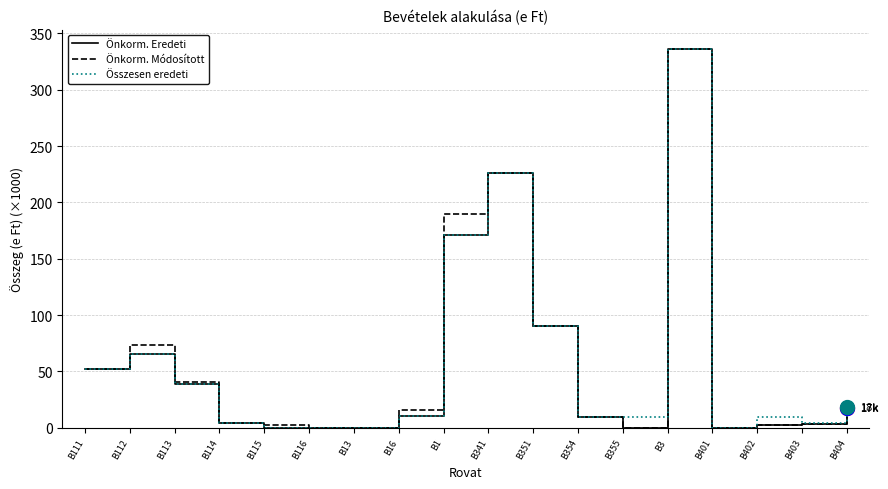

Is the value of Önkorm. Eredeti at B113 greater than the value of Összesen eredeti at B402?

Yes